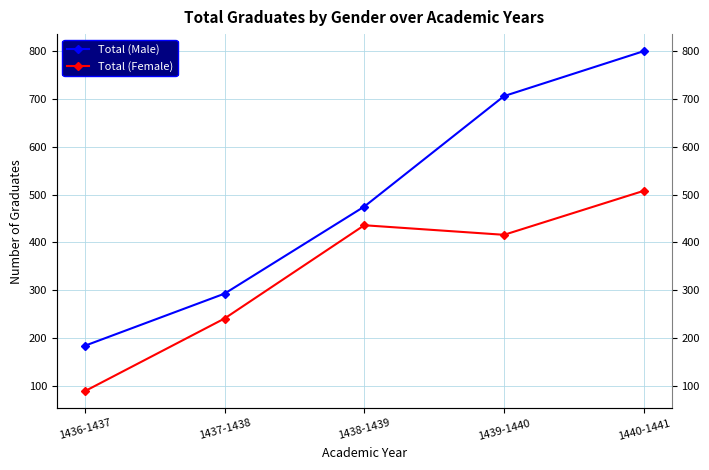

Rank the categories by Total (Female) value from lowest to highest.

1436-1437, 1437-1438, 1439-1440, 1438-1439, 1440-1441